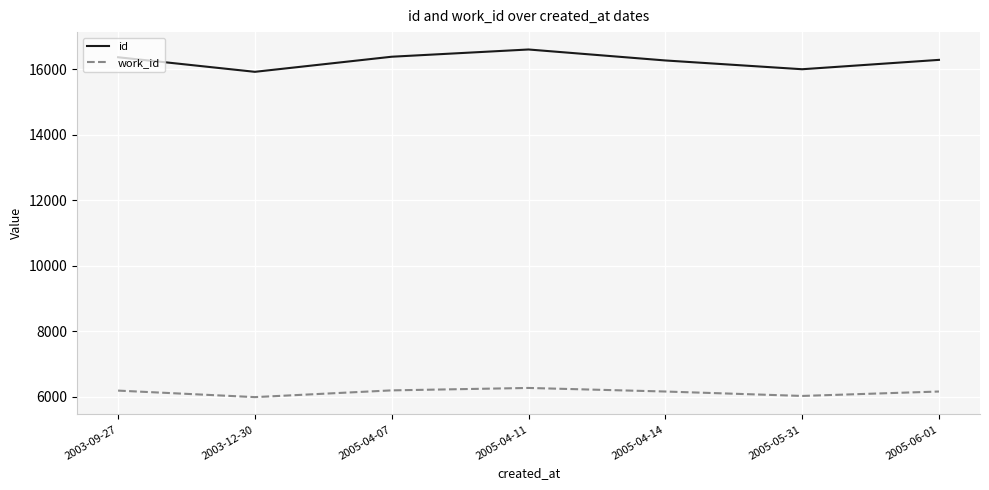

What is the difference between the second highest and second lowest values in the id series?

382